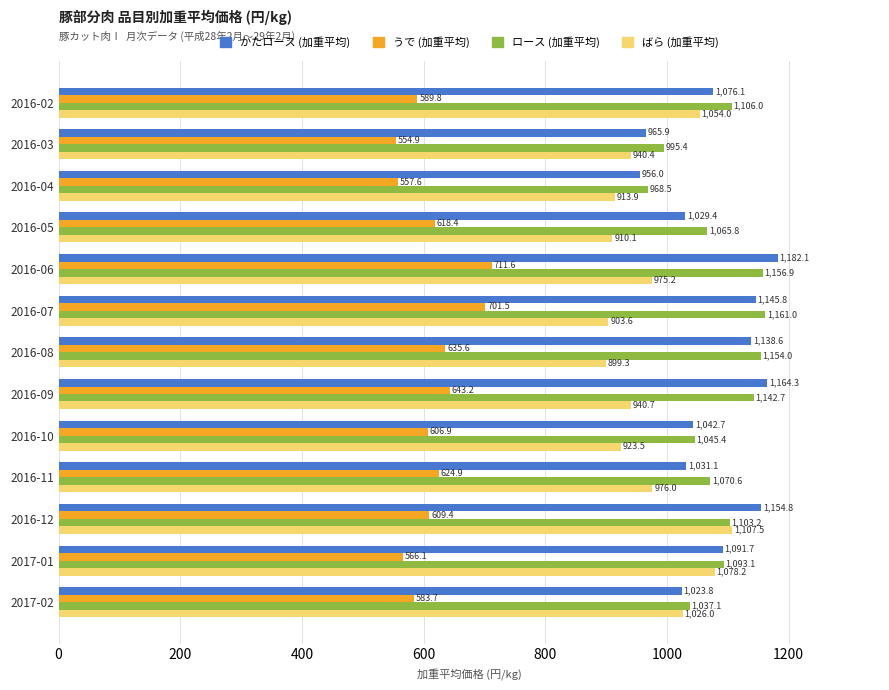

What is the sum of the ロース (加重平均) values at 2016-07 and 2016-05?

2226.8